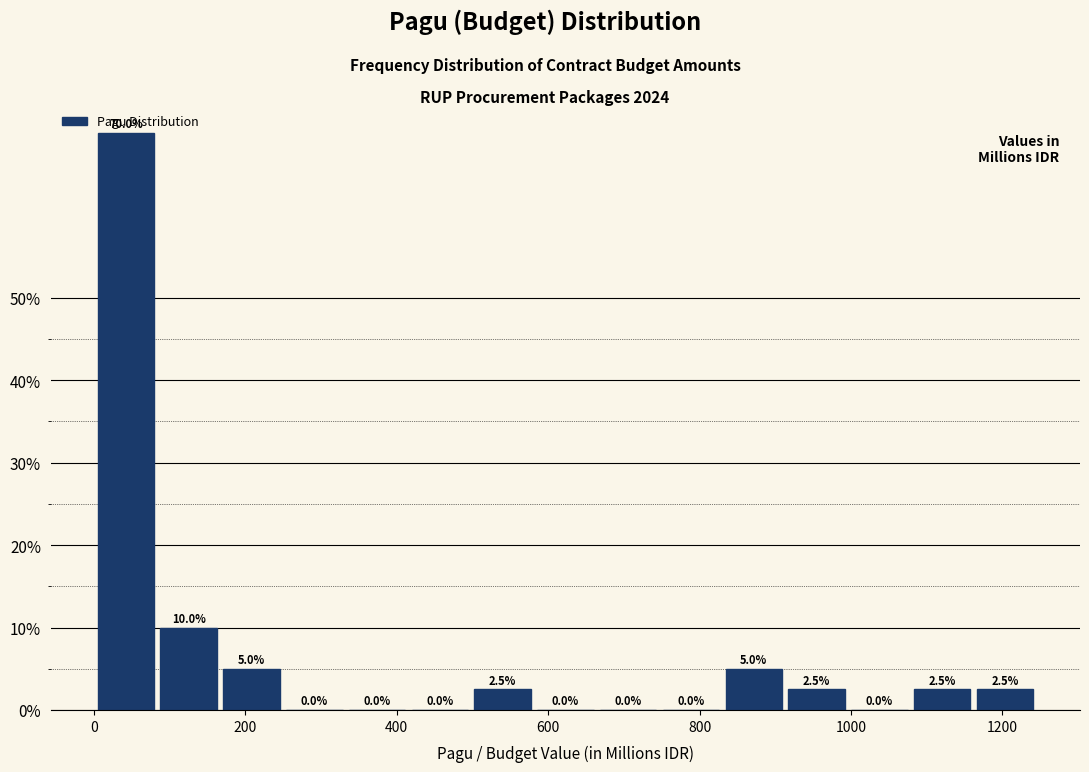

Reading left to right, list every bar in this chart as the range it spans on the x-axis followed by its height. The bar edges are not printed on the chart, so give them approximately, as read against the axis.

0 to 80: 70.0
80 to 160: 10.0
160 to 240: 5.0
240 to 340: 0.0
340 to 420: 0.0
420 to 500: 0.0
500 to 580: 2.5
580 to 660: 0.0
660 to 740: 0.0
740 to 840: 0.0
840 to 920: 5.0
920 to 1000: 2.5
1000 to 1080: 0.0
1080 to 1160: 2.5
1160 to 1240: 2.5